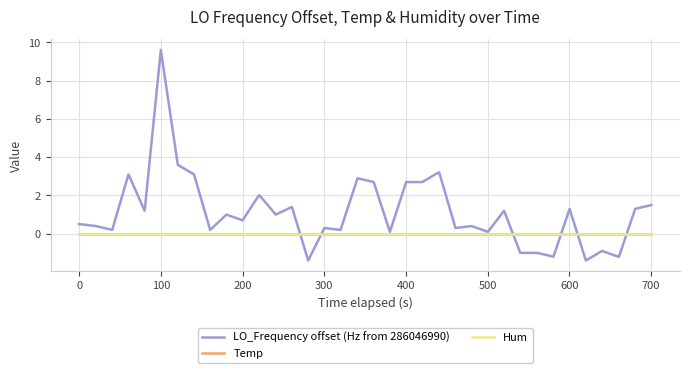

Does the chart have visible grid lines?

Yes